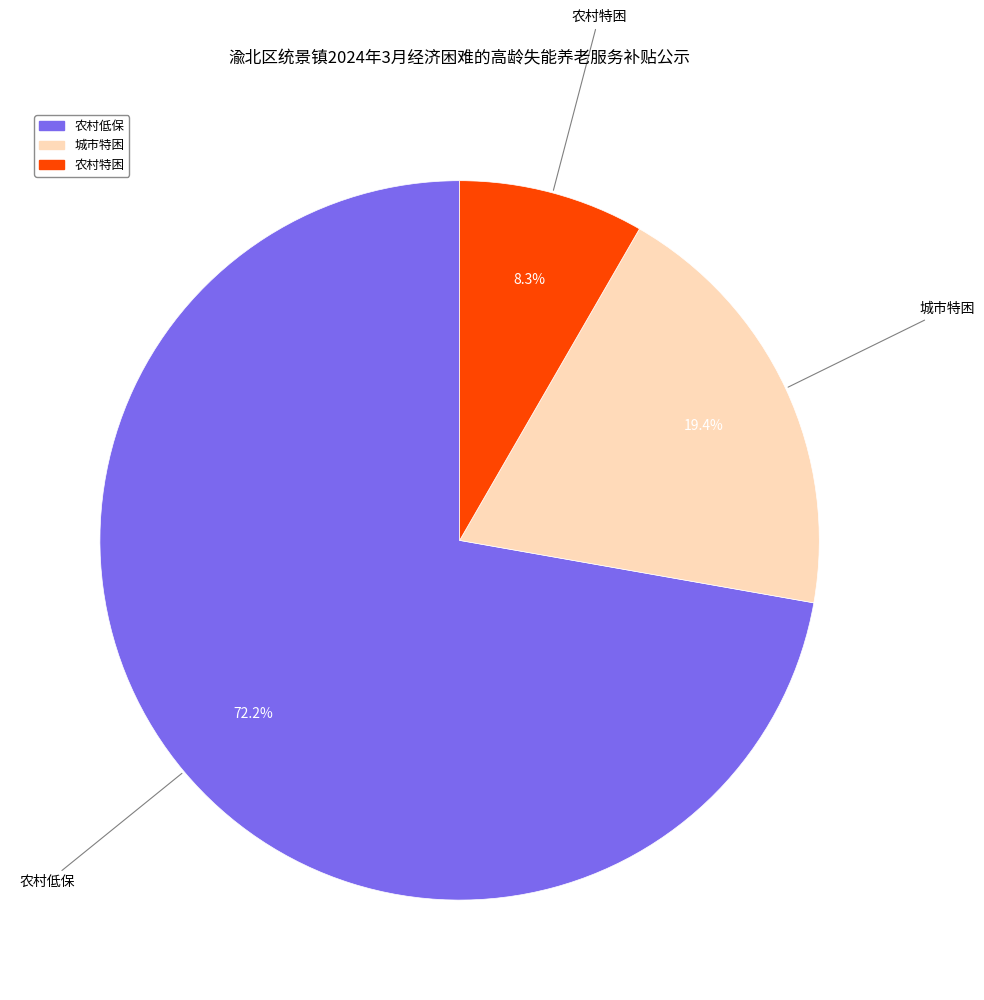

True or false: 农村低保 accounts for 78% of the total.

False